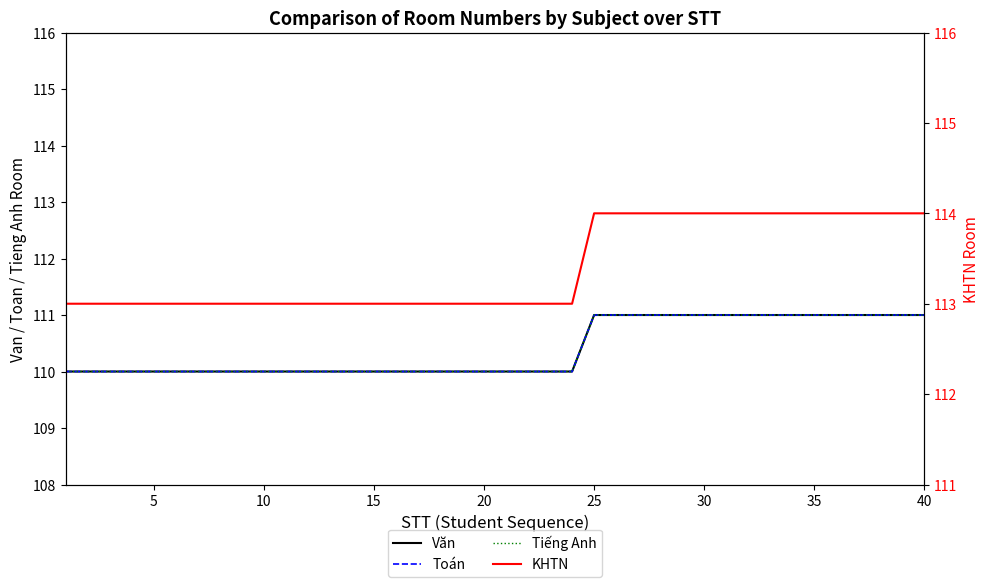

What is the difference between the highest and lowest values at 30?

3